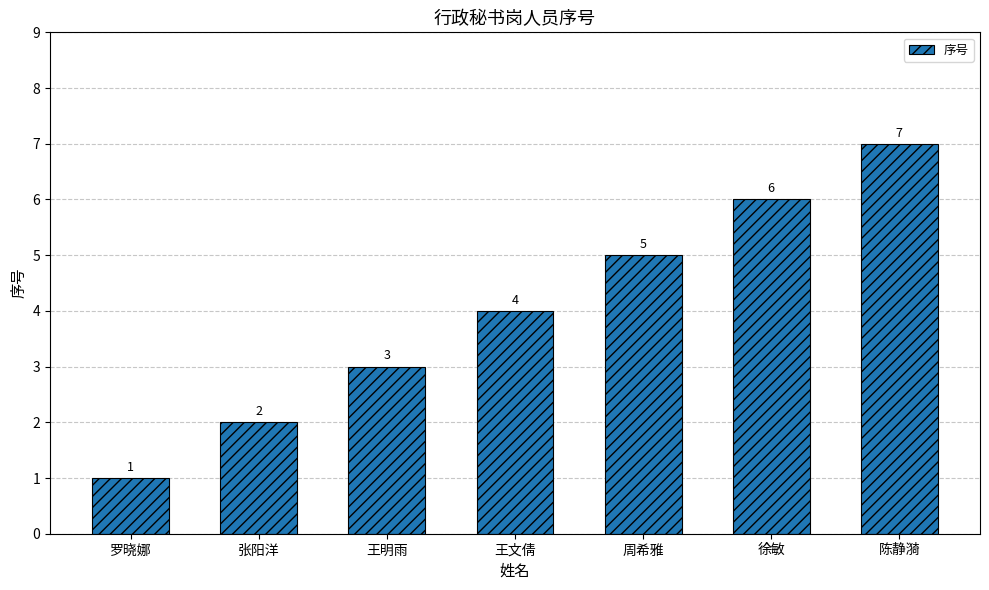

What is the change in value from 周希雅 to 陈静漪?

+2